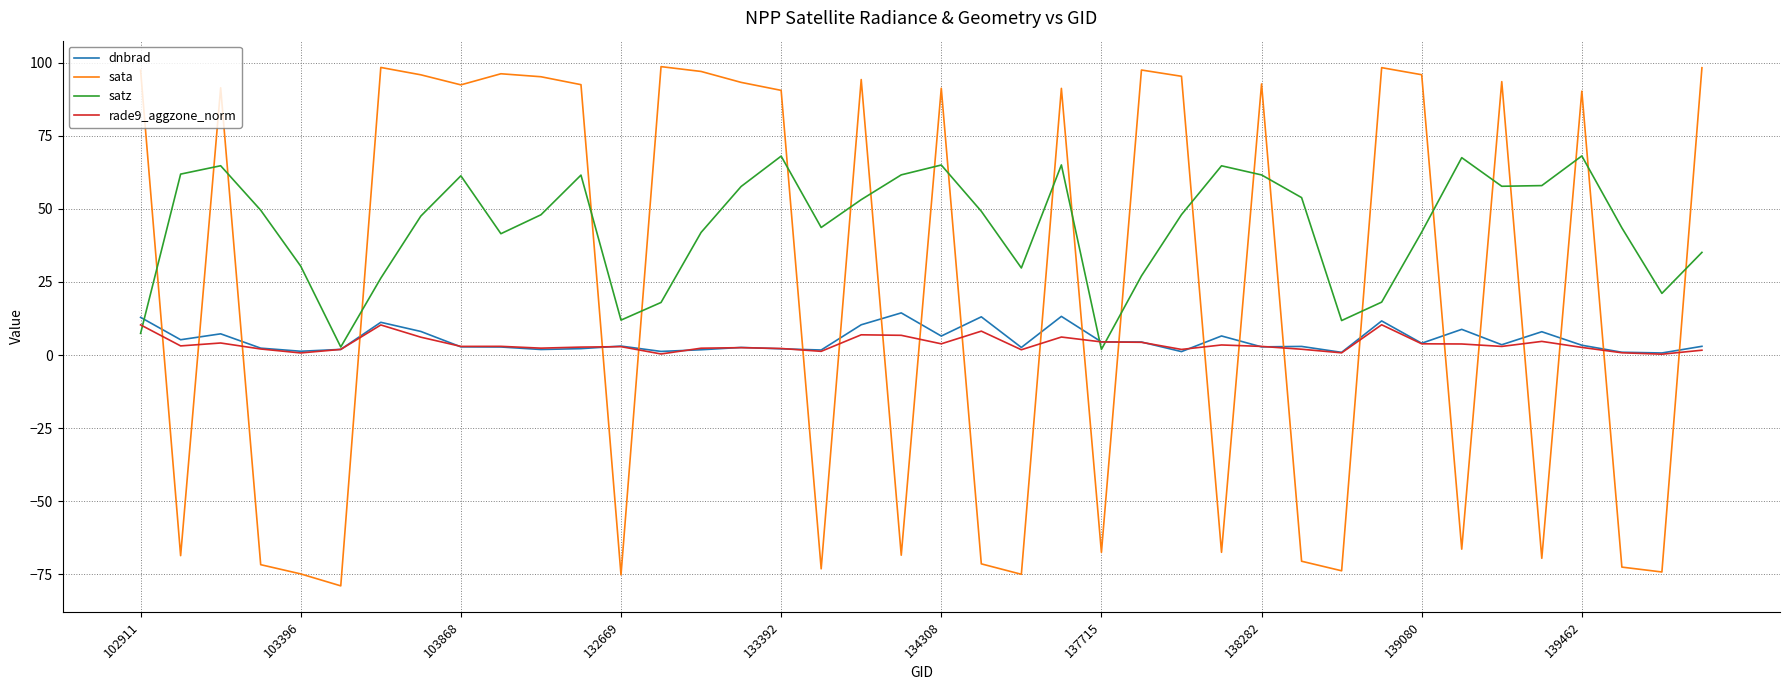

What is the minimum value shown in the chart?

-79.0